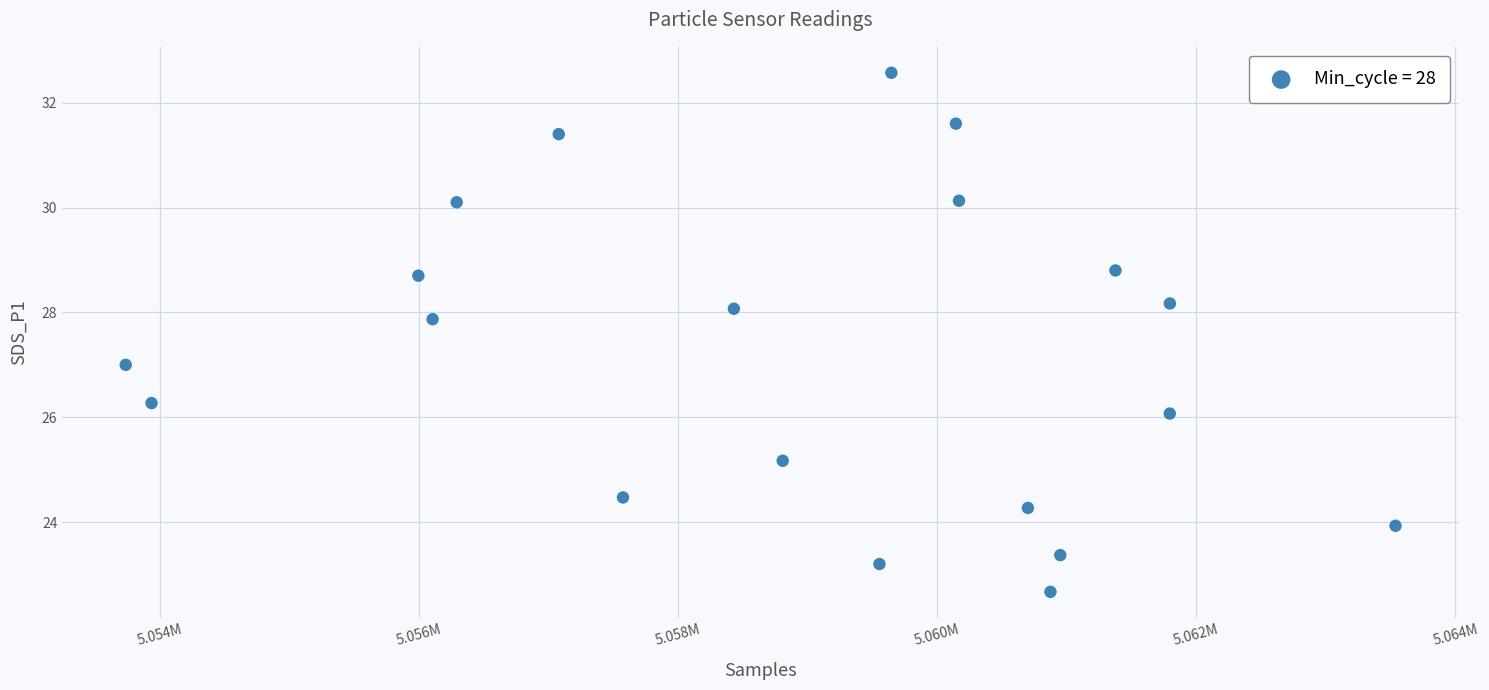

What is the range of X values (max minus min)?

9803.0